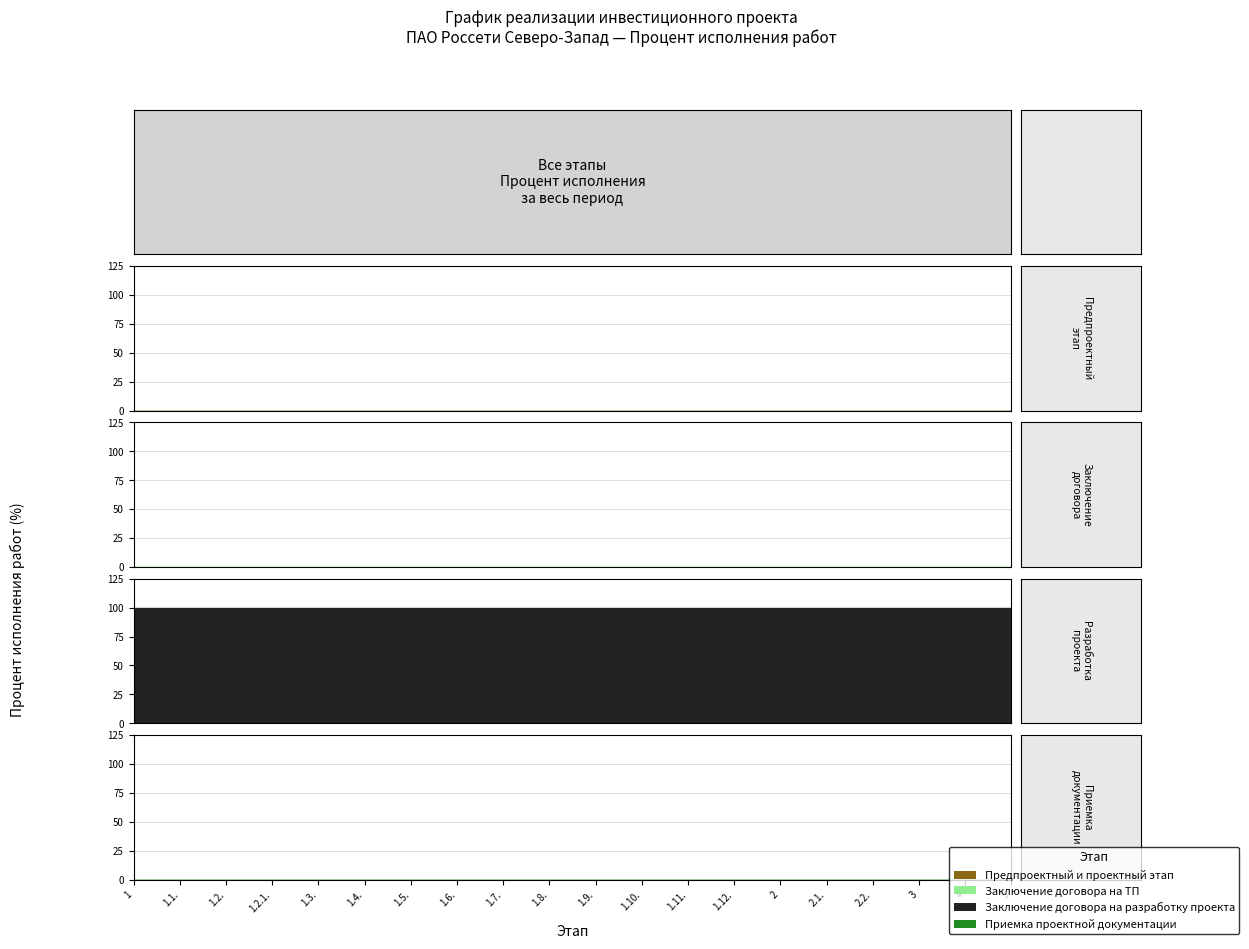

Where is Предпроектный и проектный этап nearest to the value 0?

1